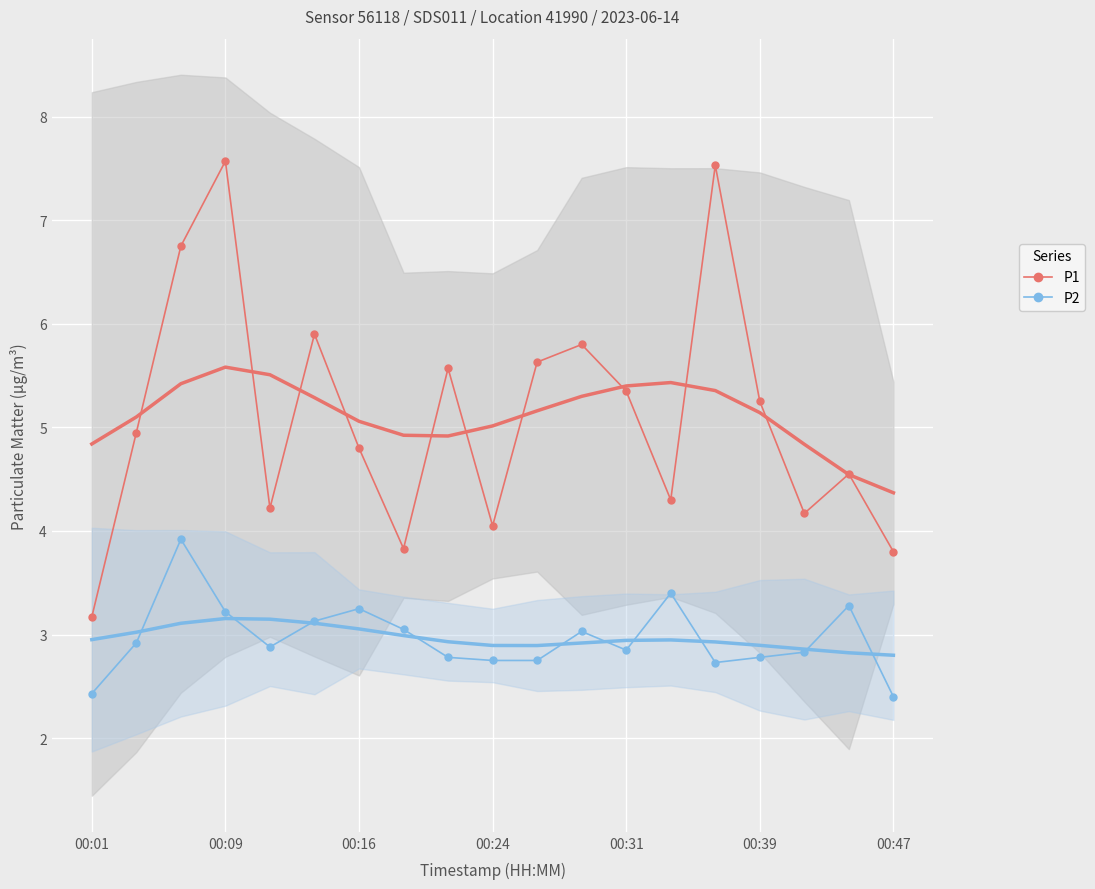

True or false: P2 and P1 intersect in this chart.

False